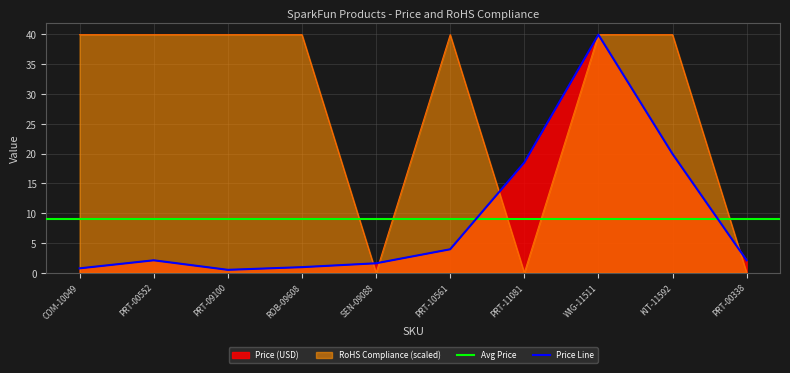

Which series has the largest range (max minus min)?

RoHS Compliance